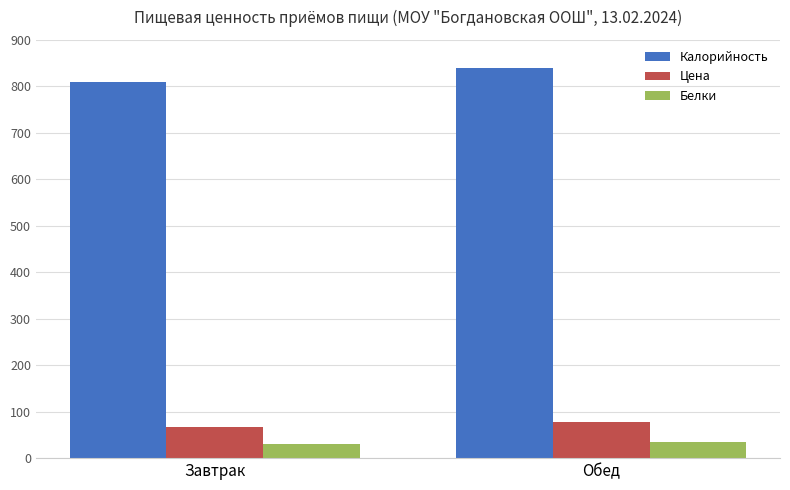

How many values in the Калорийность series are below 840?

1